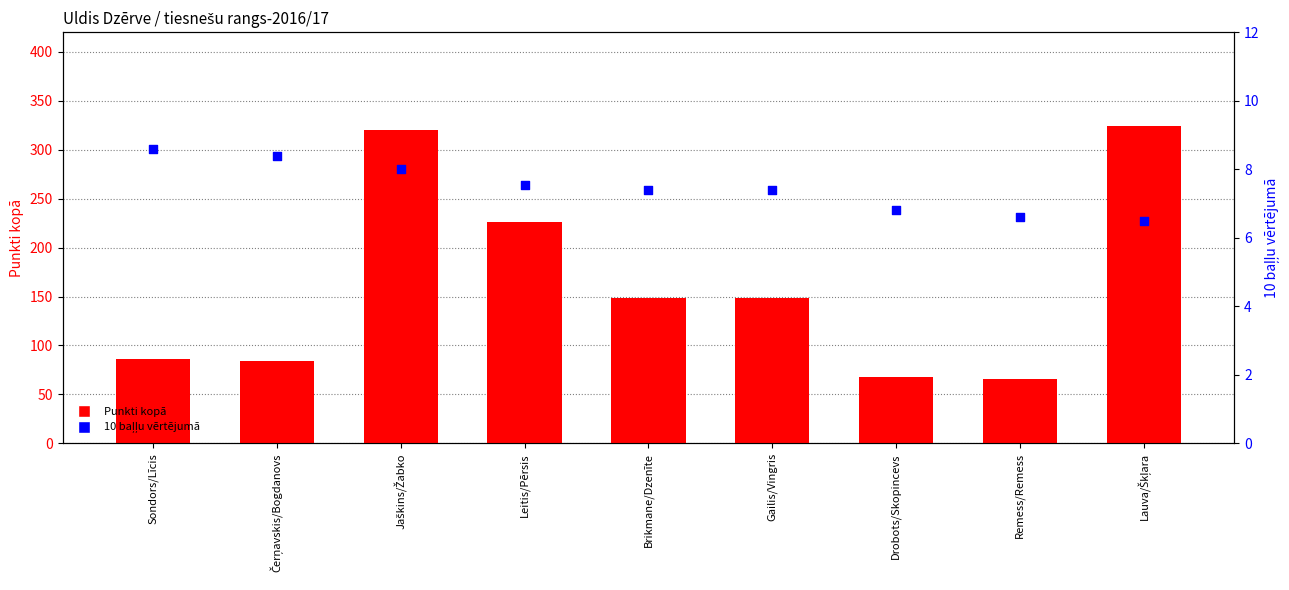

At how many categories does at least one series exceed 33?

9